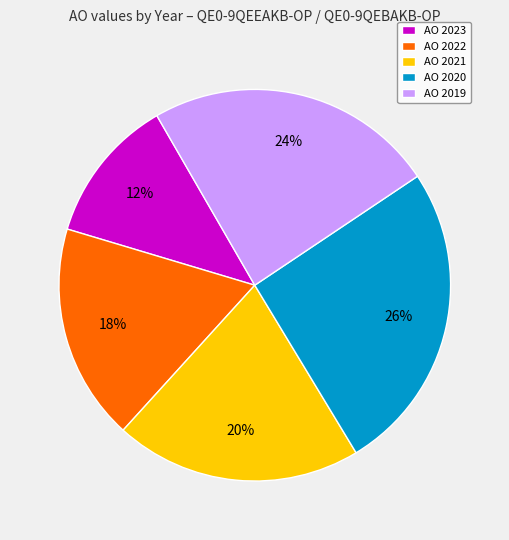

Which category has the biggest portion of the pie?

AO 2020